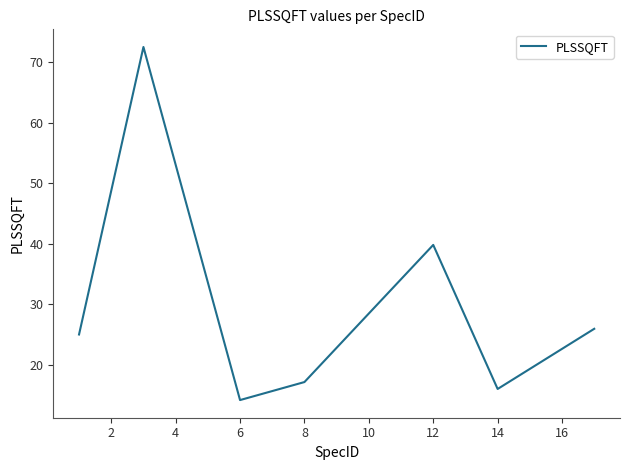

What is the minimum value shown in the chart?

14.2